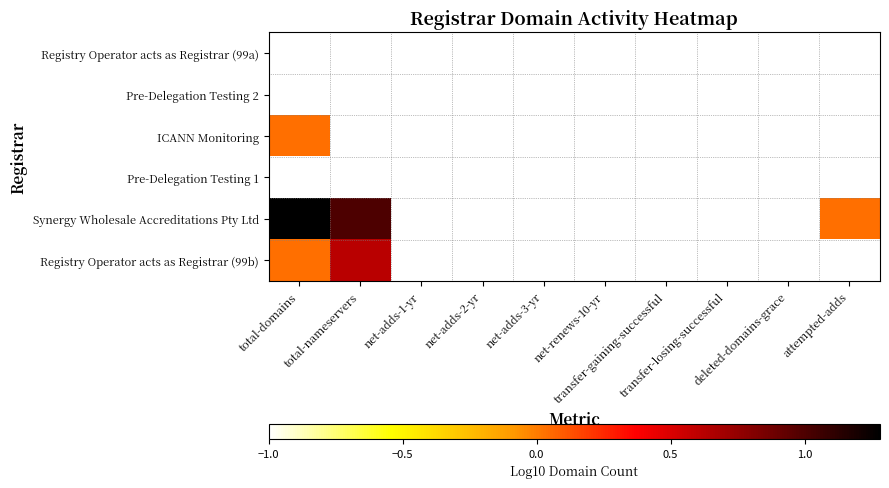

How many distinct data groups are displayed?

6